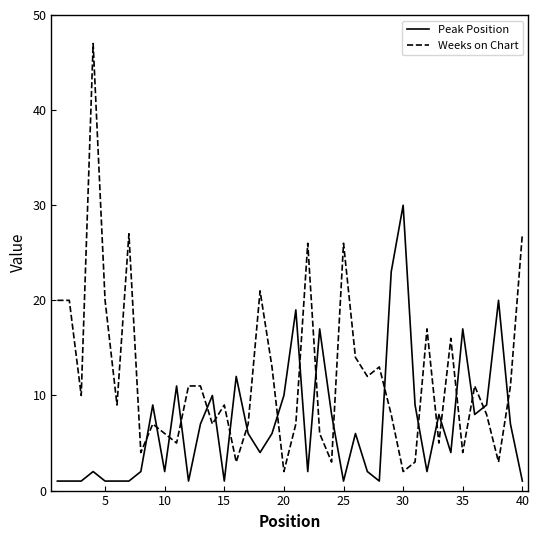

Rank the series by their average value, from highest to lowest.

Weeks on Chart, Peak Position